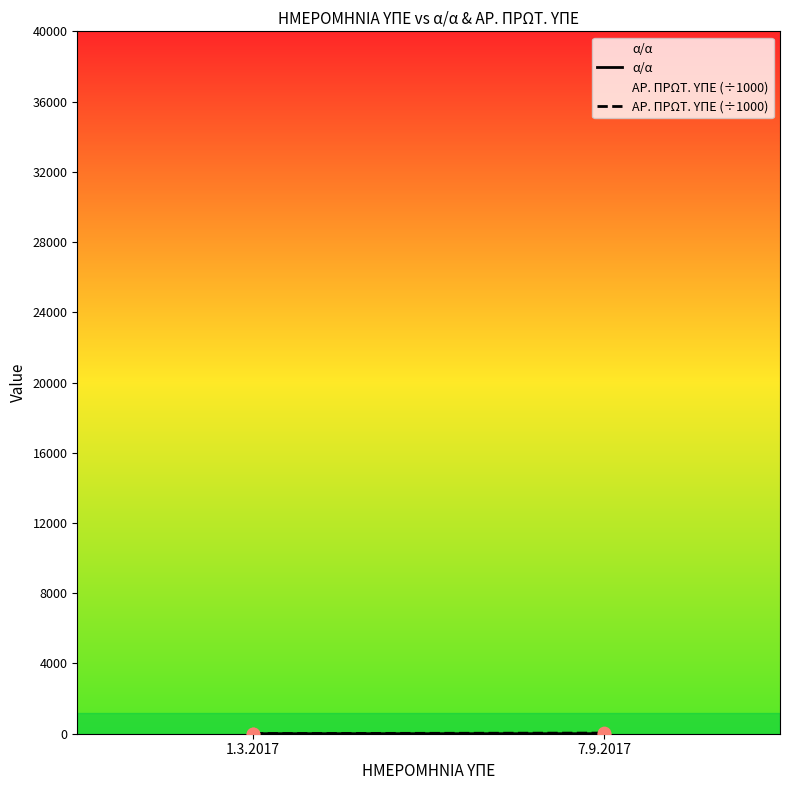

Which series contains the lowest Y value?

α/α